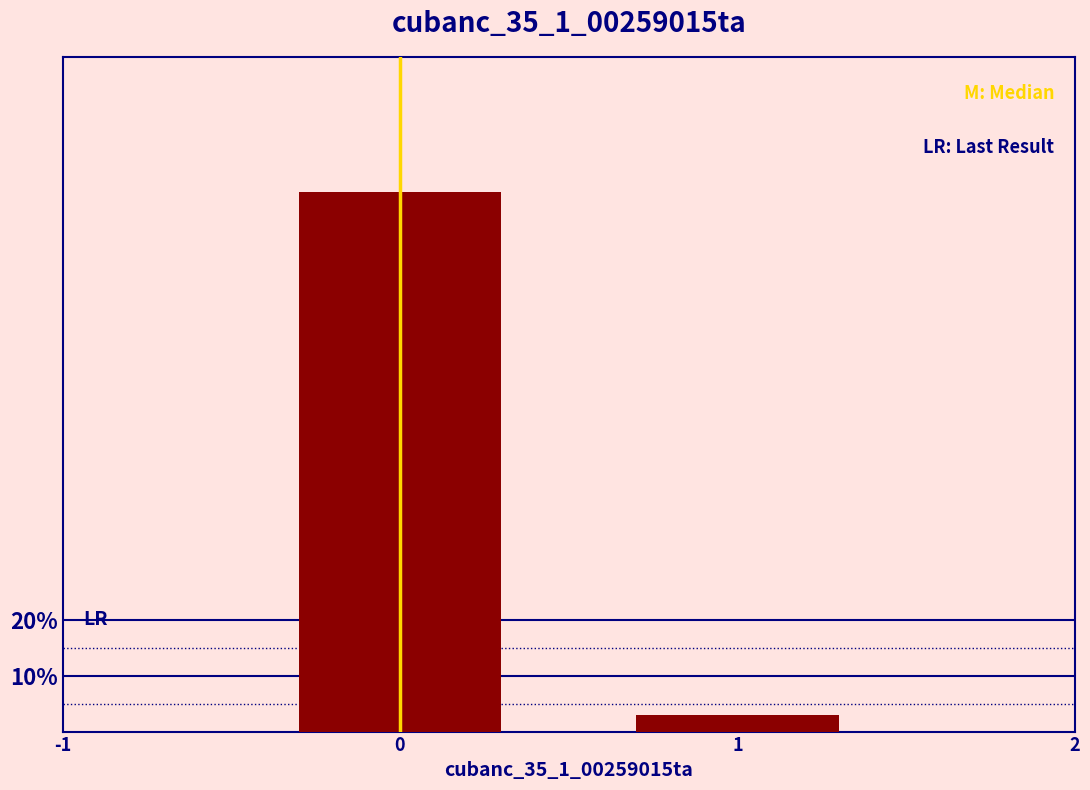

Reading left to right, transcribe all the data shown in this chart.

0=97.1	1=2.9